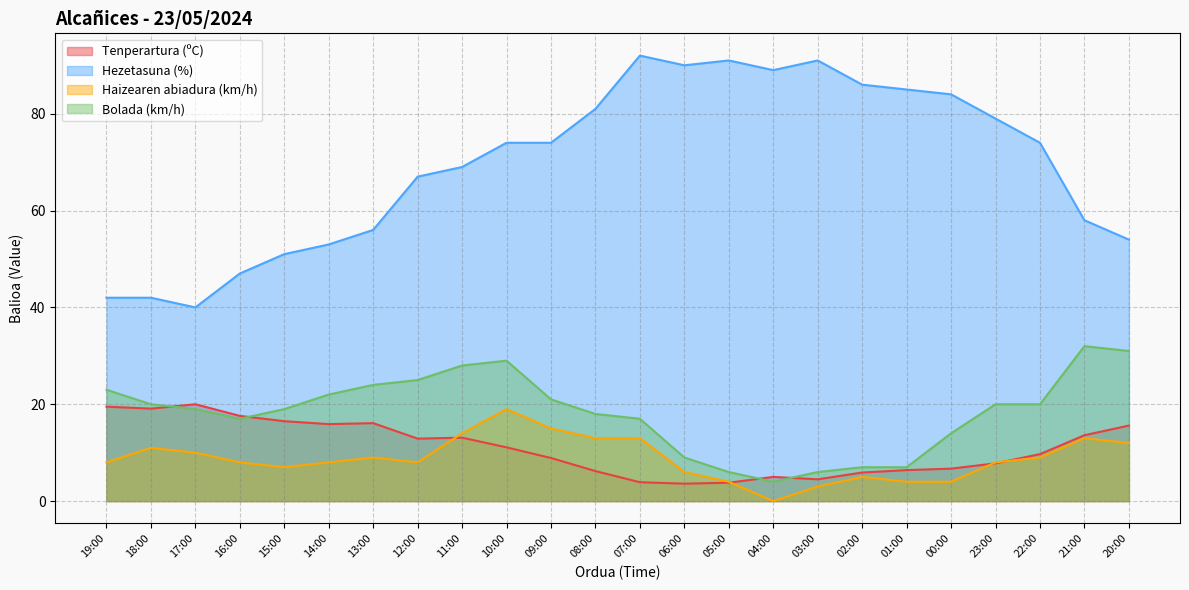

Reading left to right, what are all the values shown in this chart?

Tenperartura (ºC): 19:00=19.5	18:00=19.1	17:00=20.0	16:00=17.6	15:00=16.5	14:00=15.9	13:00=16.1	12:00=12.9	11:00=13.1	10:00=11.1	09:00=8.9	08:00=6.2	07:00=3.9	06:00=3.6	05:00=3.8	04:00=5.0	03:00=4.5	02:00=5.9	01:00=6.4	00:00=6.7	23:00=7.8	22:00=9.7	21:00=13.6	20:00=15.6
Hezetasuna (%): 19:00=42.0	18:00=42.0	17:00=40.0	16:00=47.0	15:00=51.0	14:00=53.0	13:00=56.0	12:00=67.0	11:00=69.0	10:00=74.0	09:00=74.0	08:00=81.0	07:00=92.0	06:00=90.0	05:00=91.0	04:00=89.0	03:00=91.0	02:00=86.0	01:00=85.0	00:00=84.0	23:00=79.0	22:00=74.0	21:00=58.0	20:00=54.0
Haizearen abiadura (km/h): 19:00=8.0	18:00=11.0	17:00=10.0	16:00=8.0	15:00=7.0	14:00=8.0	13:00=9.0	12:00=8.0	11:00=14.0	10:00=19.0	09:00=15.0	08:00=13.0	07:00=13.0	06:00=6.0	05:00=4.0	04:00=0.0	03:00=3.0	02:00=5.0	01:00=4.0	00:00=4.0	23:00=8.0	22:00=9.0	21:00=13.0	20:00=12.0
Bolada (km/h): 19:00=23.0	18:00=20.0	17:00=19.0	16:00=17.0	15:00=19.0	14:00=22.0	13:00=24.0	12:00=25.0	11:00=28.0	10:00=29.0	09:00=21.0	08:00=18.0	07:00=17.0	06:00=9.0	05:00=6.0	04:00=4.0	03:00=6.0	02:00=7.0	01:00=7.0	00:00=14.0	23:00=20.0	22:00=20.0	21:00=32.0	20:00=31.0